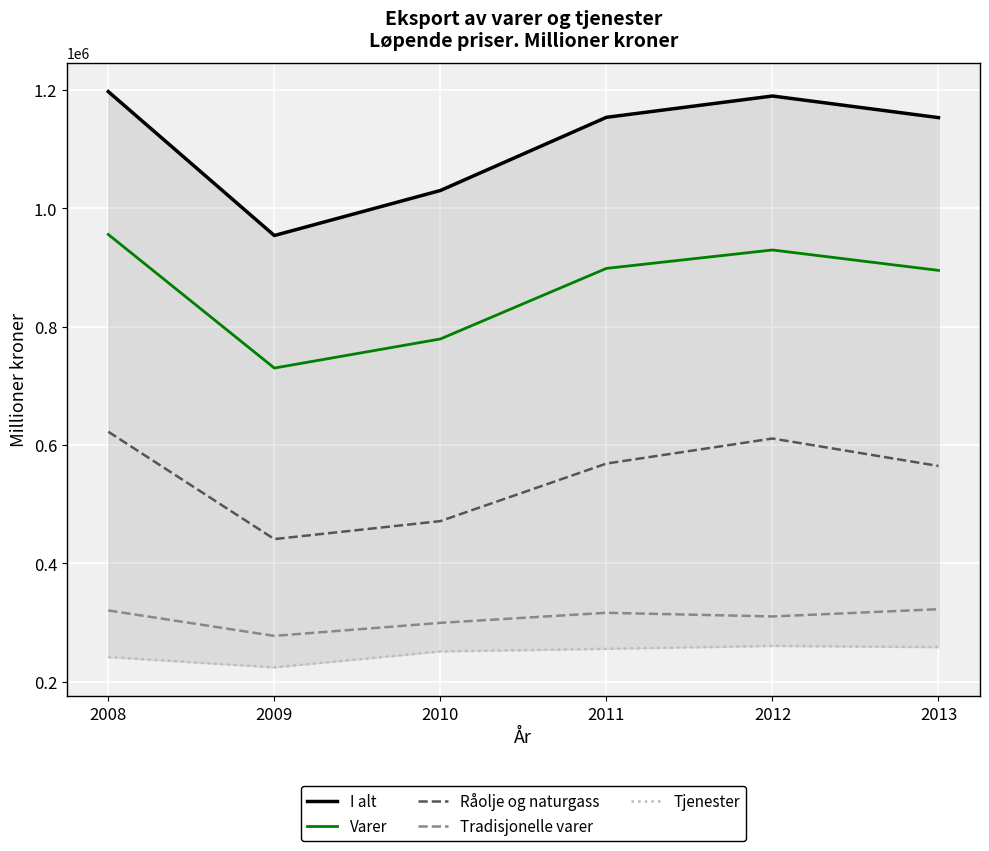

Count the number of data series in this chart.

5